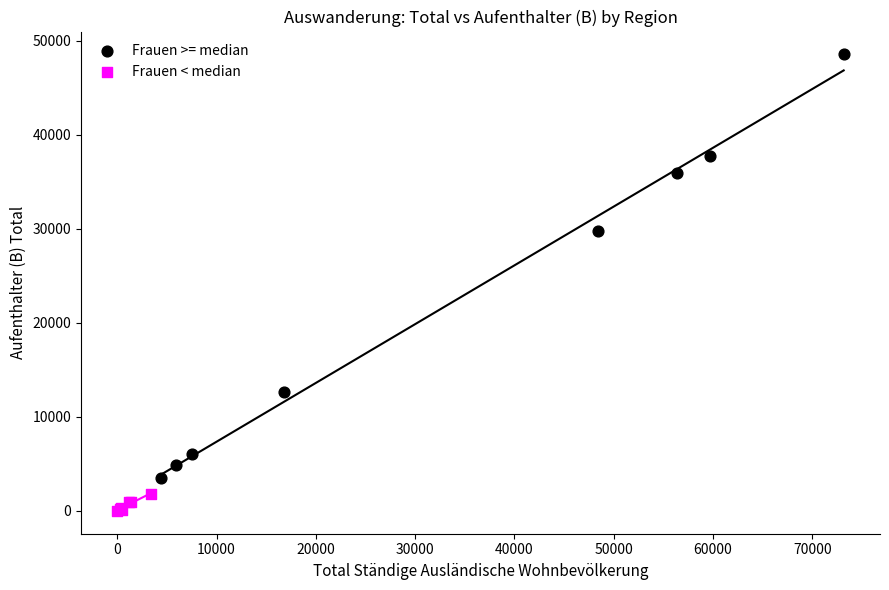

Which series reaches the maximum Y coordinate?

Frauen >= median